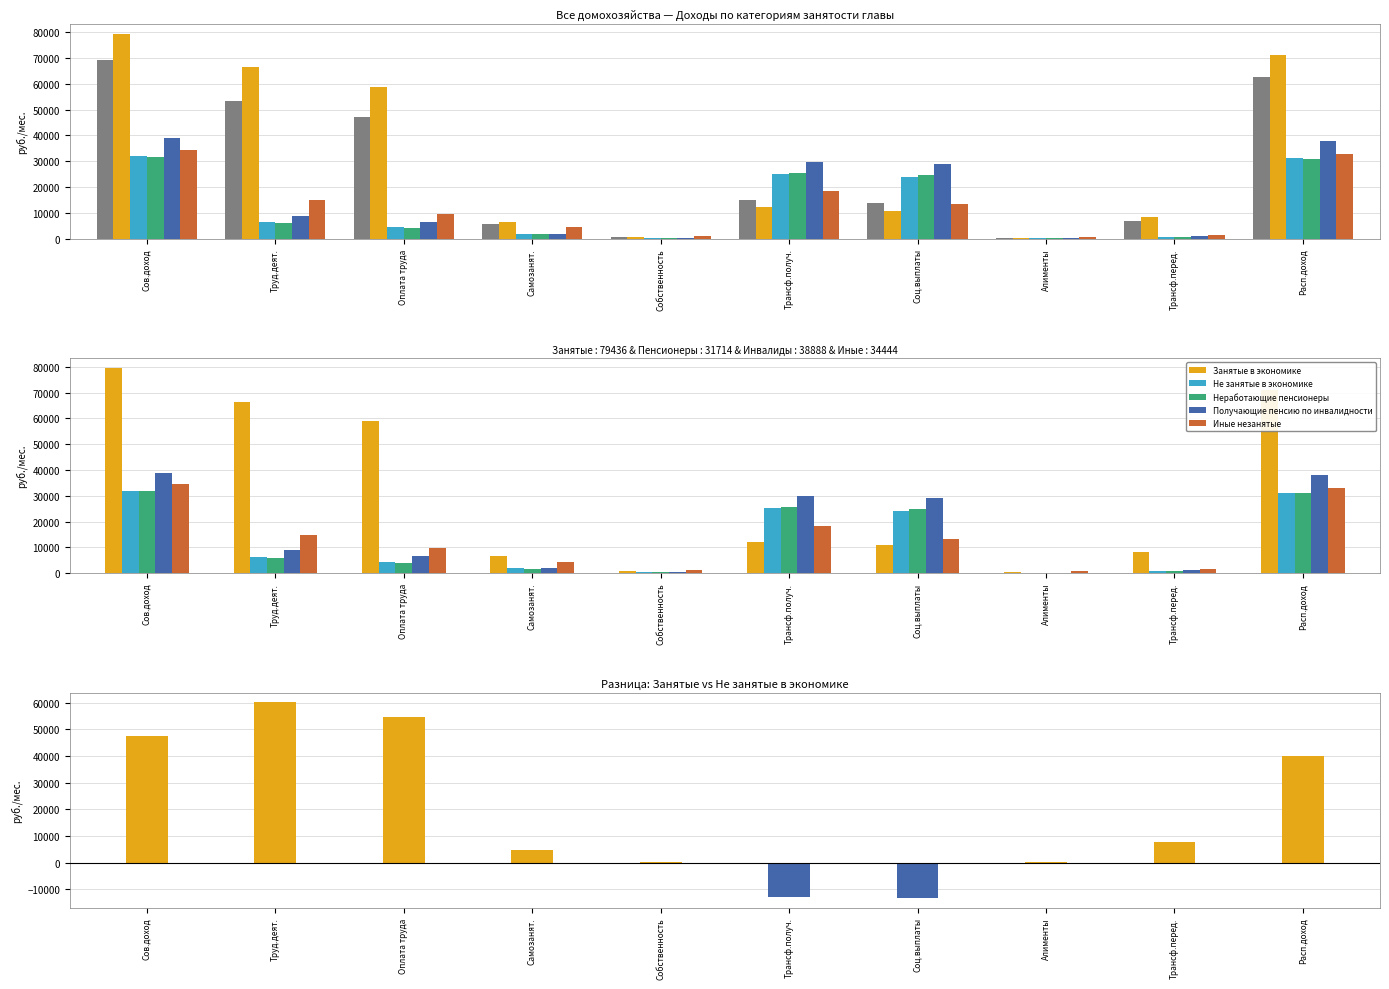

What is the label of the 2nd bar from the right?

Трансф.перед.